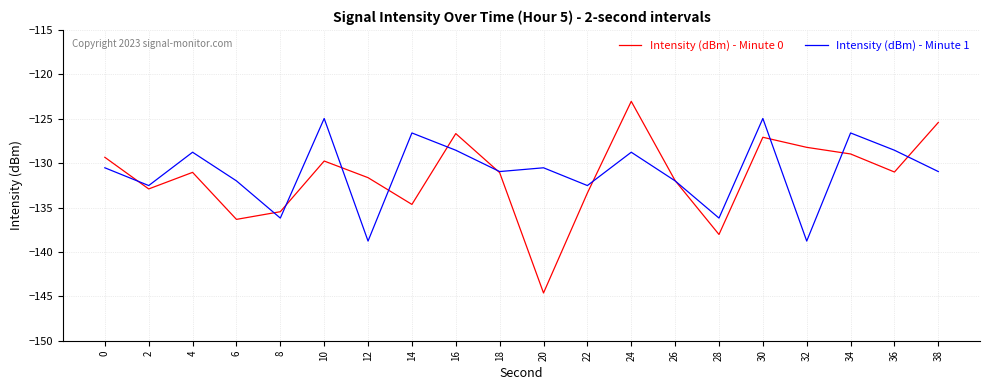

How many times do Intensity (dBm) - Minute 0 and Intensity (dBm) - Minute 1 cross each other?

12